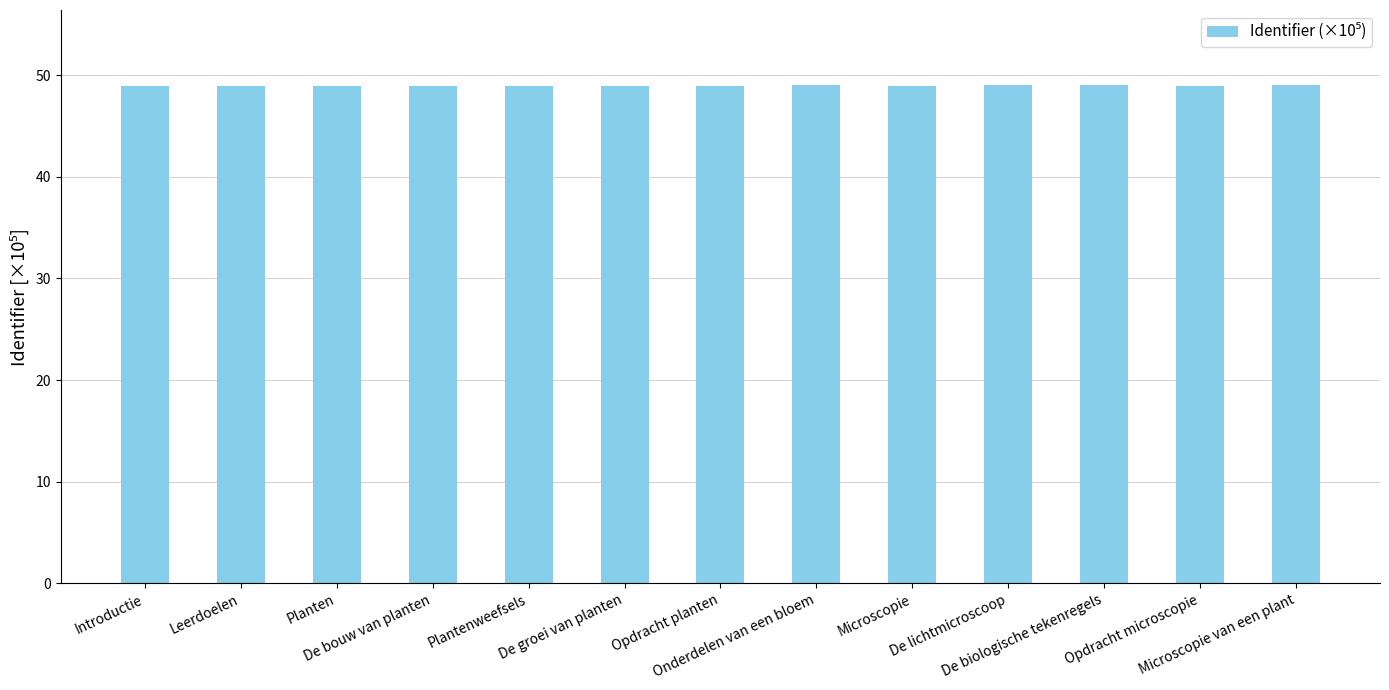

What is the maximum value shown in the chart?

49.1